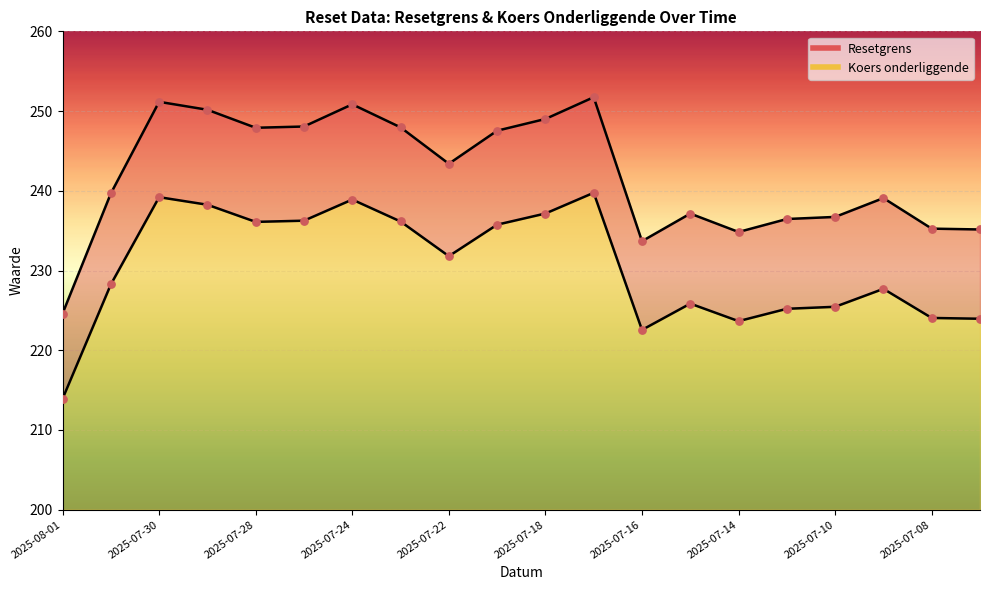

Which series reaches the maximum Y coordinate?

Resetgrens